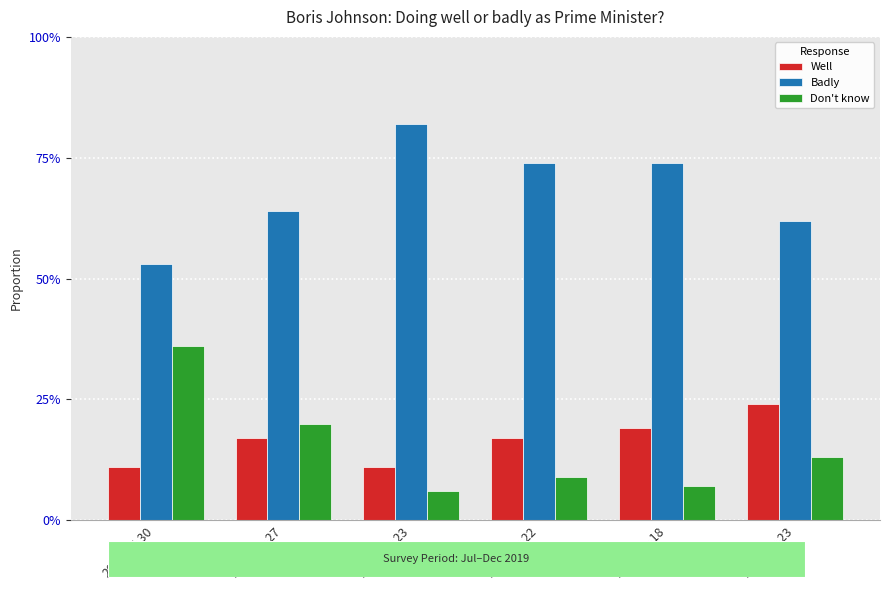

Is the value of Badly at 2019-10-22 greater than the value of Well at 2019-08-27?

Yes